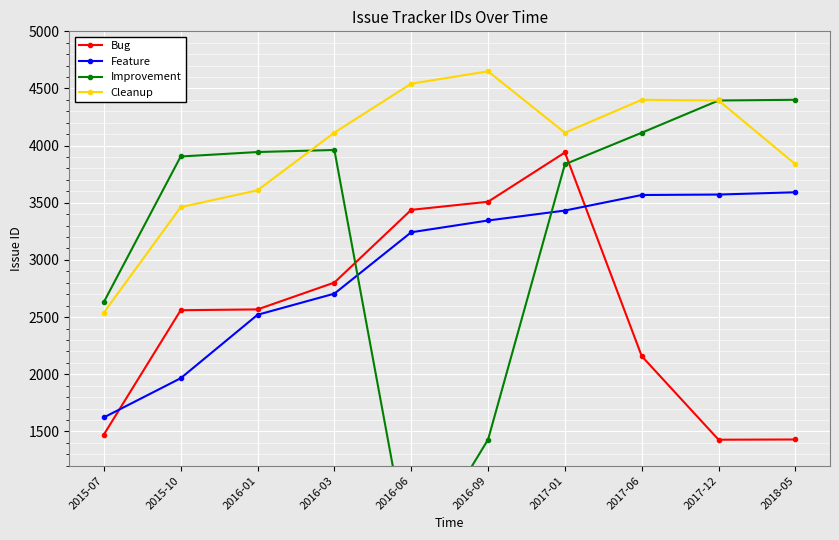

What is the maximum value shown in the chart?

4650